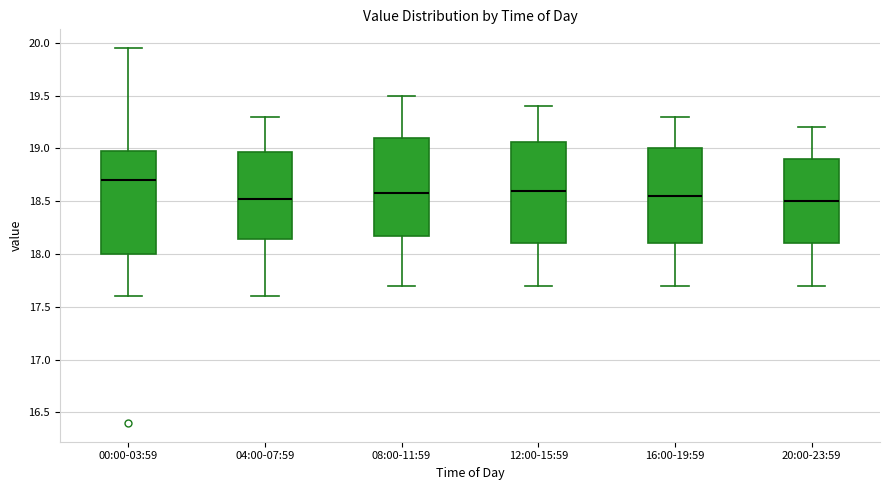

Reading left to right, transcribe this box plot: for each box, give where its median line is, the range the box spans, and where its two whiskers end, as read against the y-axis. The values are not printed on the chart, so give them approximately, as read against the axis.

00:00-03:59: median 18.70, box 18.00 to 19.00, whiskers 17.60 to 19.95
04:00-07:59: median 18.55, box 18.15 to 18.95, whiskers 17.60 to 19.30
08:00-11:59: median 18.60, box 18.20 to 19.10, whiskers 17.70 to 19.50
12:00-15:59: median 18.60, box 18.10 to 19.05, whiskers 17.70 to 19.40
16:00-19:59: median 18.55, box 18.10 to 19.00, whiskers 17.70 to 19.30
20:00-23:59: median 18.50, box 18.10 to 18.90, whiskers 17.70 to 19.20